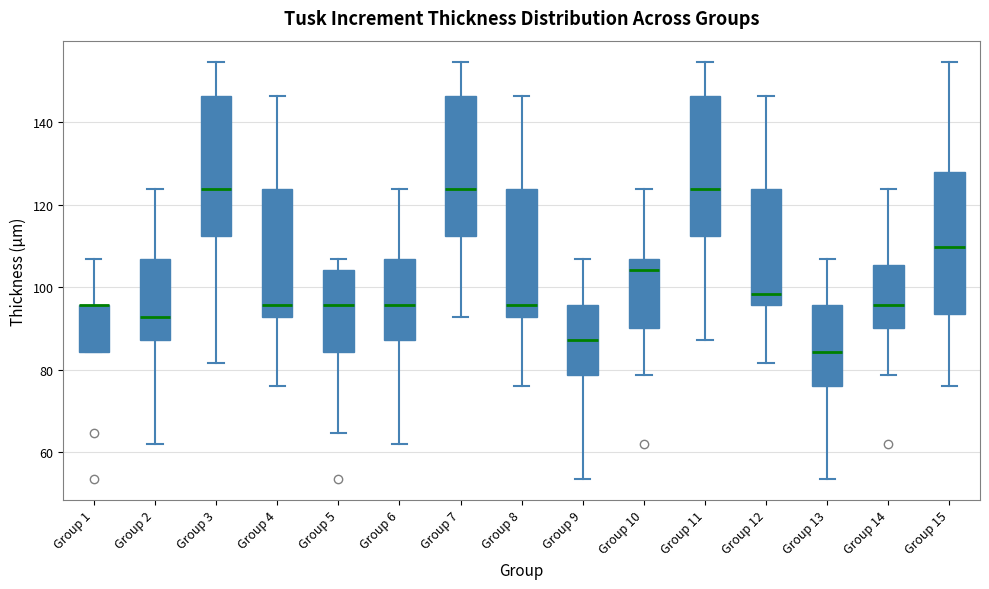

Reading left to right, read every box against the y-axis: the position of its median line, the range the box covers, and the ends of its whiskers. The values are not printed on the chart, so give them approximately, as read against the axis.

Group 1: median 96 (drawn on the box's upper edge), box 84 to 96, whiskers 84 to 106
Group 2: median 92, box 88 to 106, whiskers 62 to 124
Group 3: median 124, box 112 to 146, whiskers 82 to 154
Group 4: median 96, box 92 to 124, whiskers 76 to 146
Group 5: median 96, box 84 to 104, whiskers 64 to 106
Group 6: median 96, box 88 to 106, whiskers 62 to 124
Group 7: median 124, box 112 to 146, whiskers 92 to 154
Group 8: median 96, box 92 to 124, whiskers 76 to 146
Group 9: median 88, box 78 to 96, whiskers 54 to 106
Group 10: median 104, box 90 to 106, whiskers 78 to 124
Group 11: median 124, box 112 to 146, whiskers 88 to 154
Group 12: median 98, box 96 to 124, whiskers 82 to 146
Group 13: median 84, box 76 to 96, whiskers 54 to 106
Group 14: median 96, box 90 to 106, whiskers 78 to 124
Group 15: median 110, box 94 to 128, whiskers 76 to 154